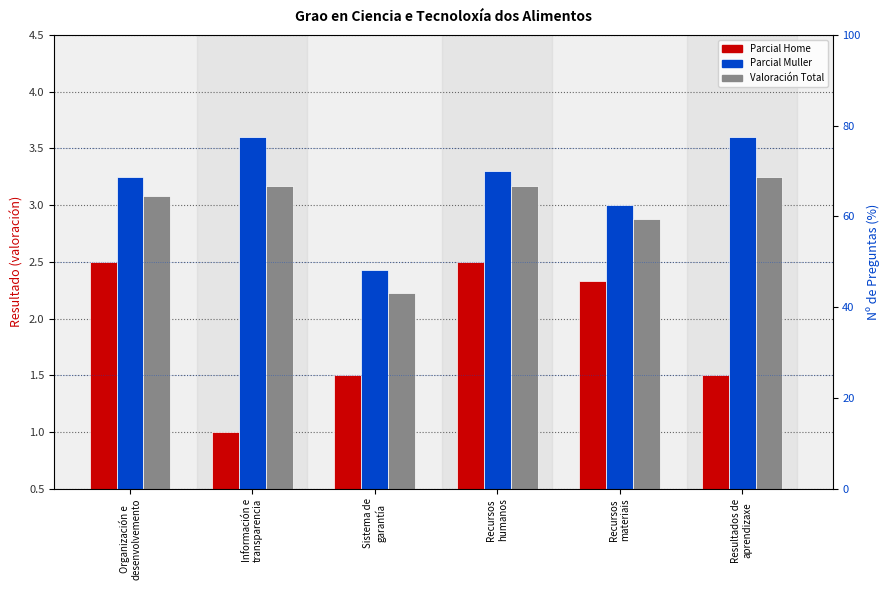

The value of Parcial Home at Resultados de
aprendizaxe is 1.5. True or false?

True